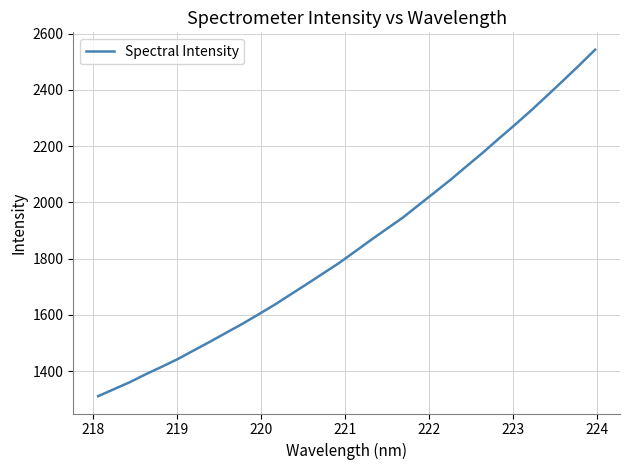

What is the smallest value displayed?

1311.5